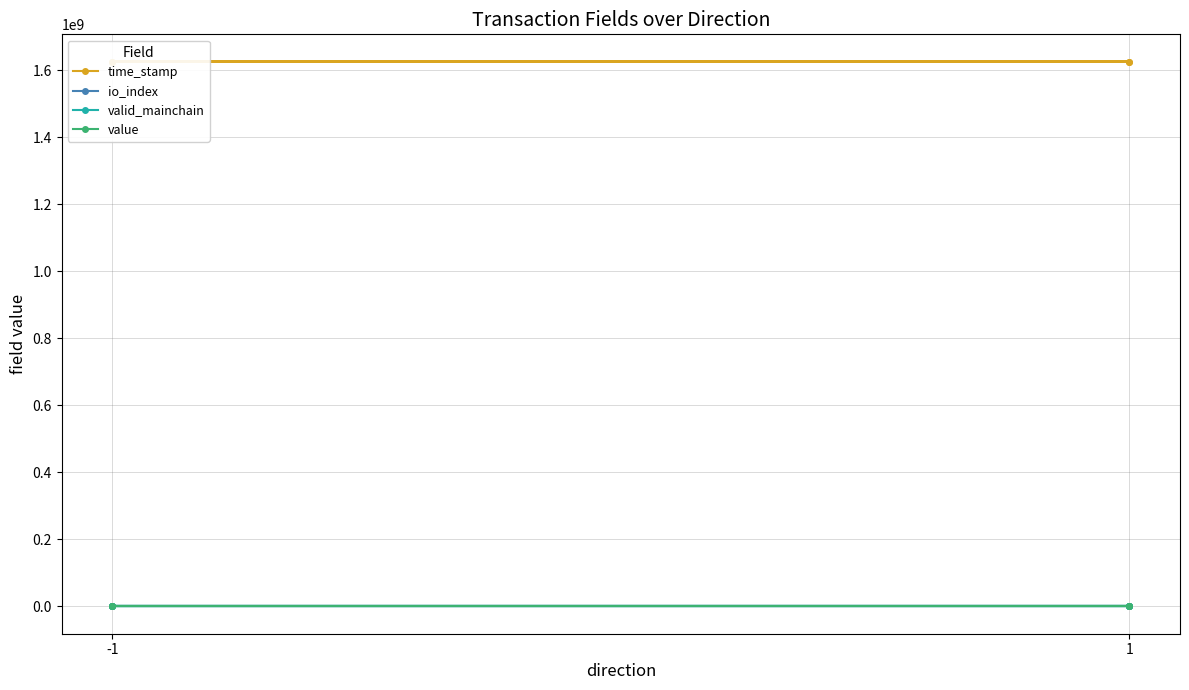

Which series has the widest spread of values?

time_stamp